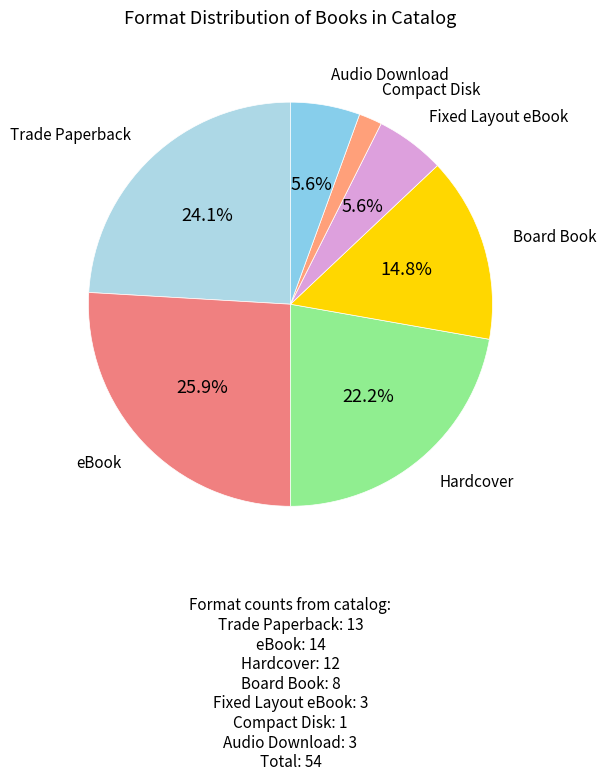

Count the number of slices in the pie.

7